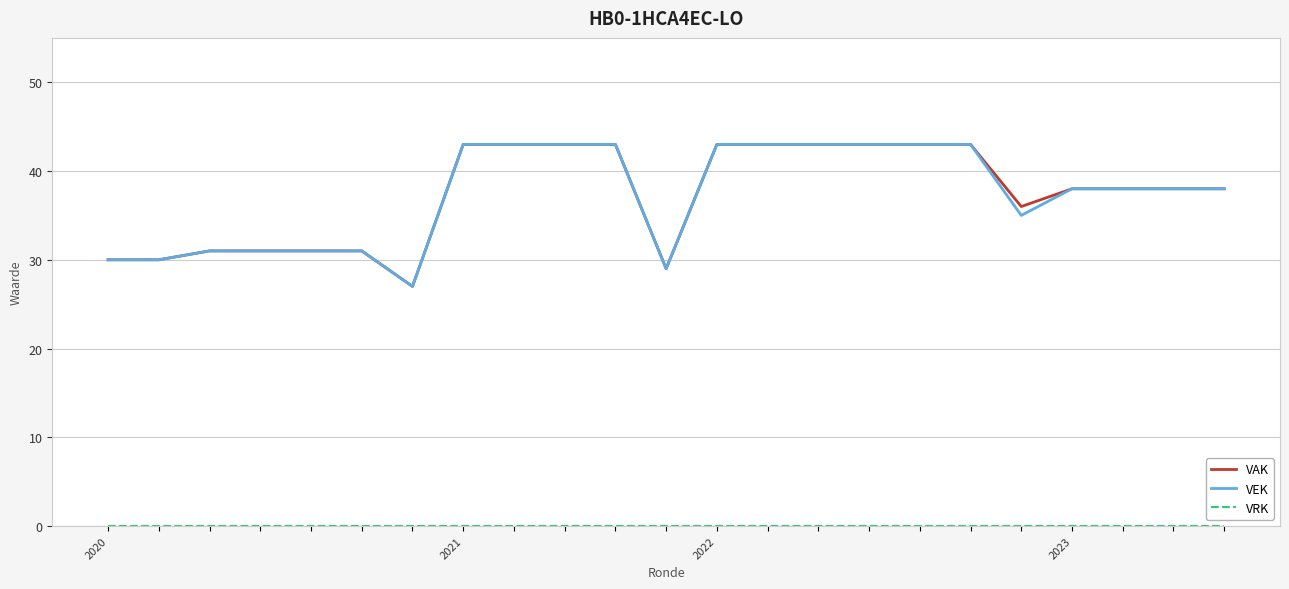

What is the lowest value of the VEK series?

27